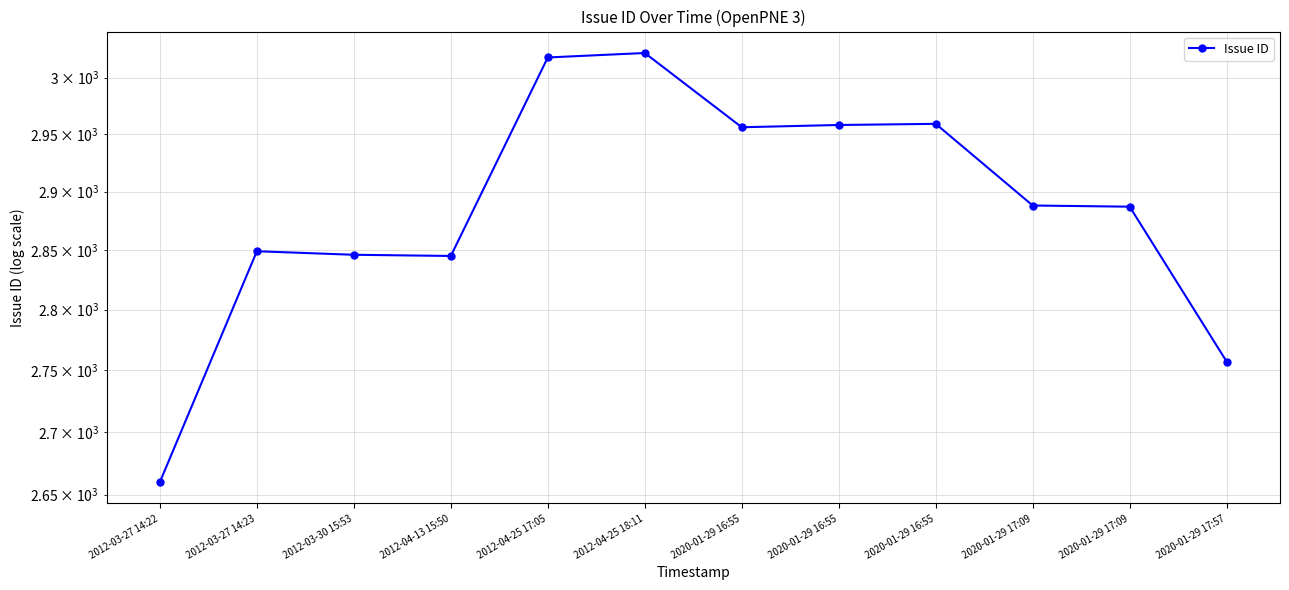

How many lines are shown in the chart?

1